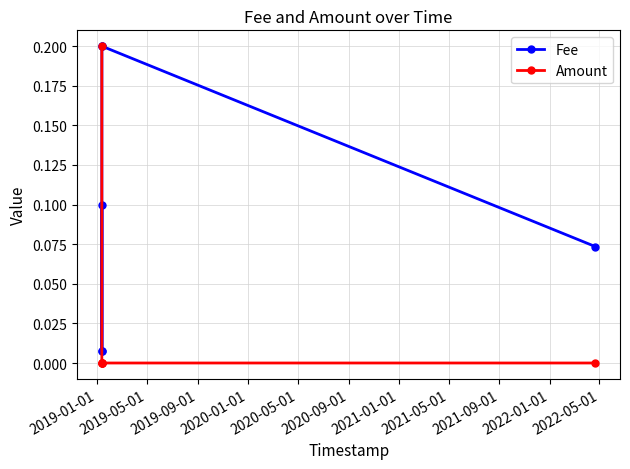

Rank the series by their average value, from lowest to highest.

Amount, Fee